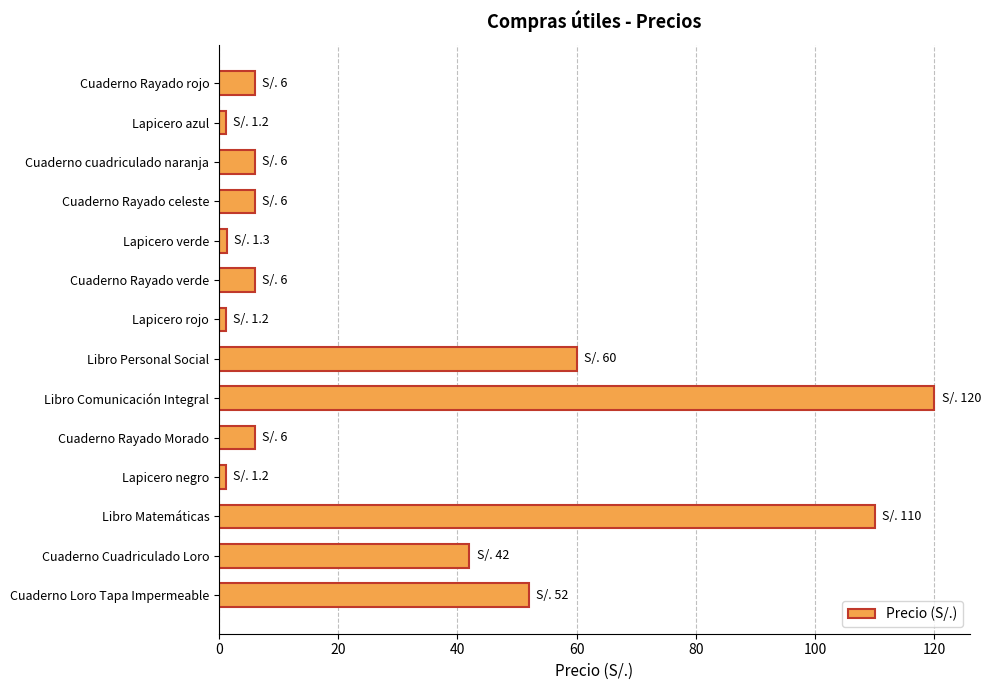

Which category has the highest value across all series?

Libro Comunicación Integral